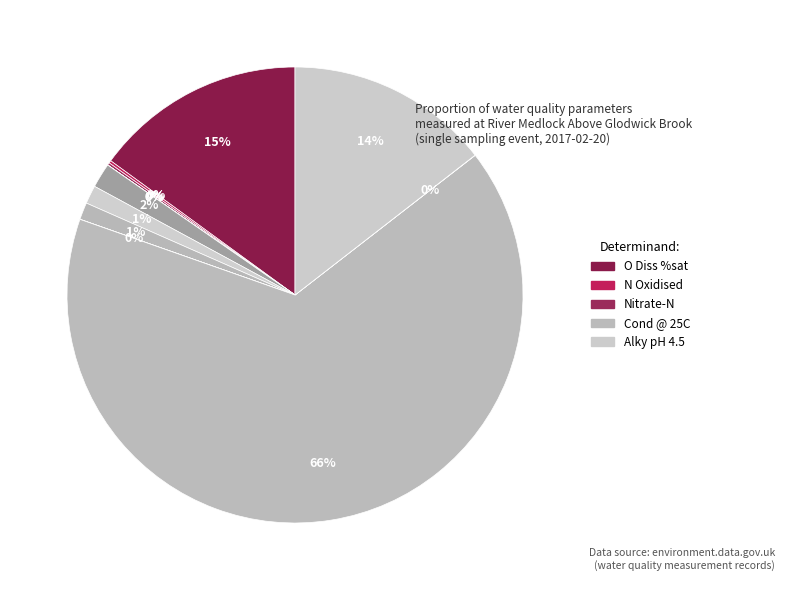

Rank the categories by value from lowest to highest.

NH3 un-ion, Nitrite-N, Orthophospht, Ammonia(N), Nitrate-N, N Oxidised, pH, Temp Water, Oxygen Diss, Alky pH 4.5, O Diss %sat, Cond @ 25C